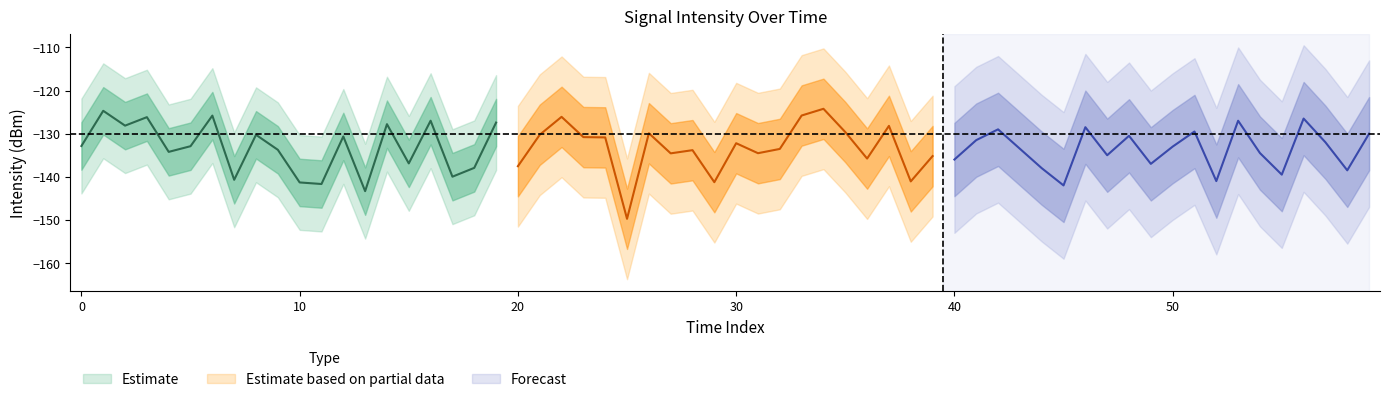

At −10, list the series in order from largest to smallest.

Estimate, Forecast, Estimate based on partial data